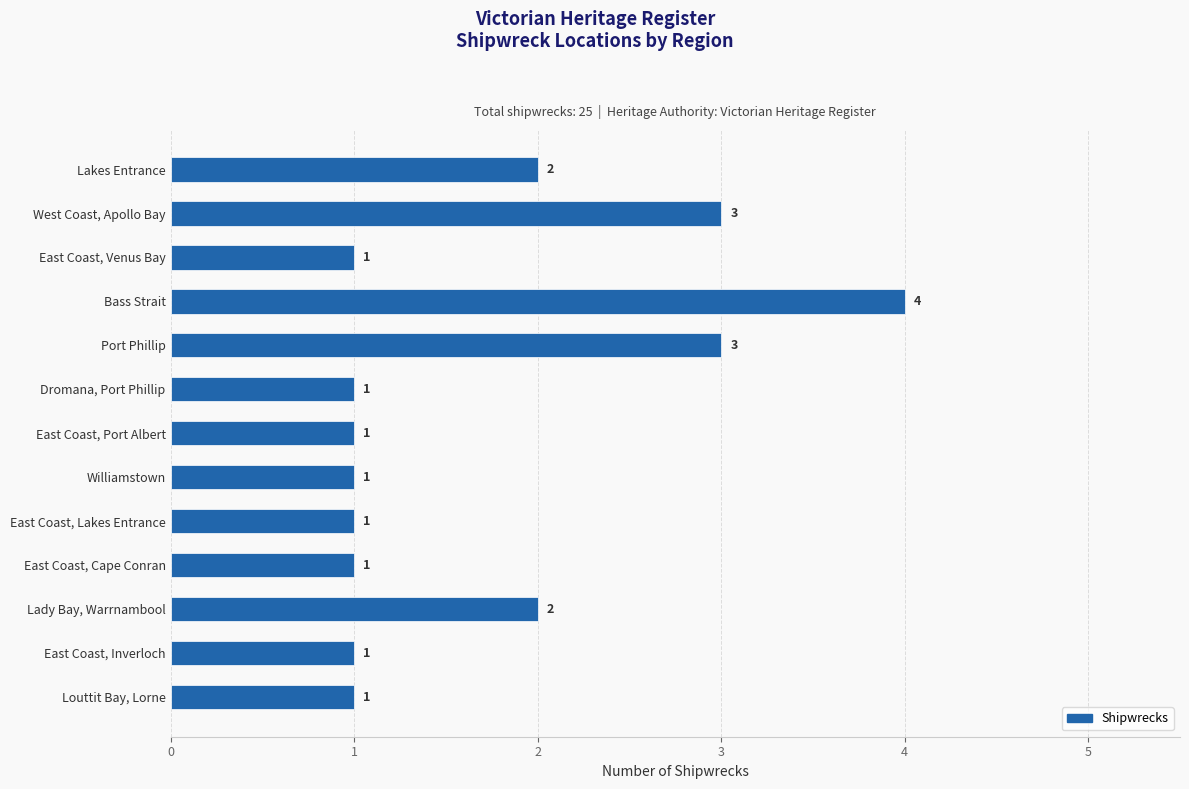

The value at West Coast, Apollo Bay is 3. True or false?

True